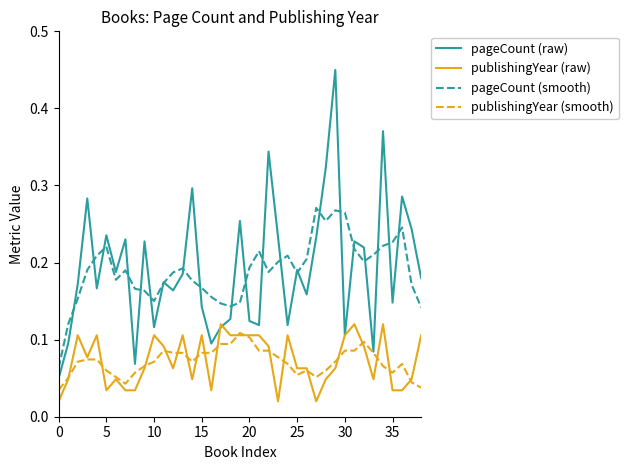

True or false: pageCount (smooth) and publishingYear (raw) cross at least once.

False